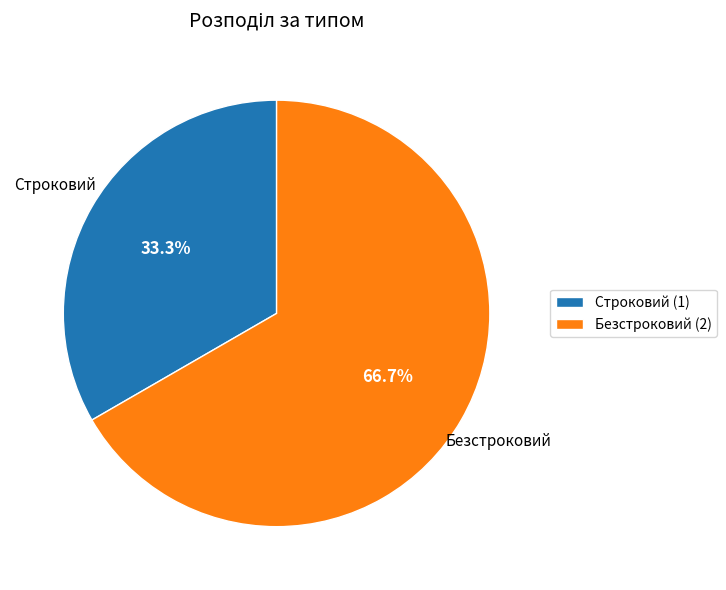

What is the total percentage of Безстроковий and Строковий?

100.0%